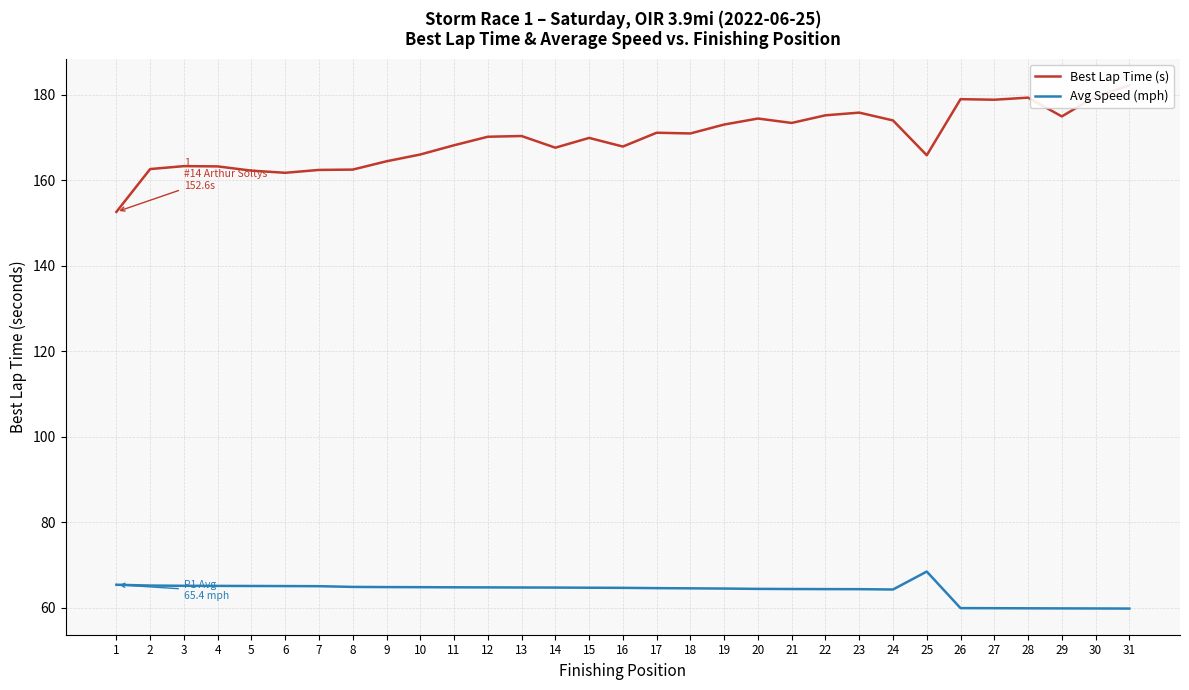

Which category has the highest value across all series?

31